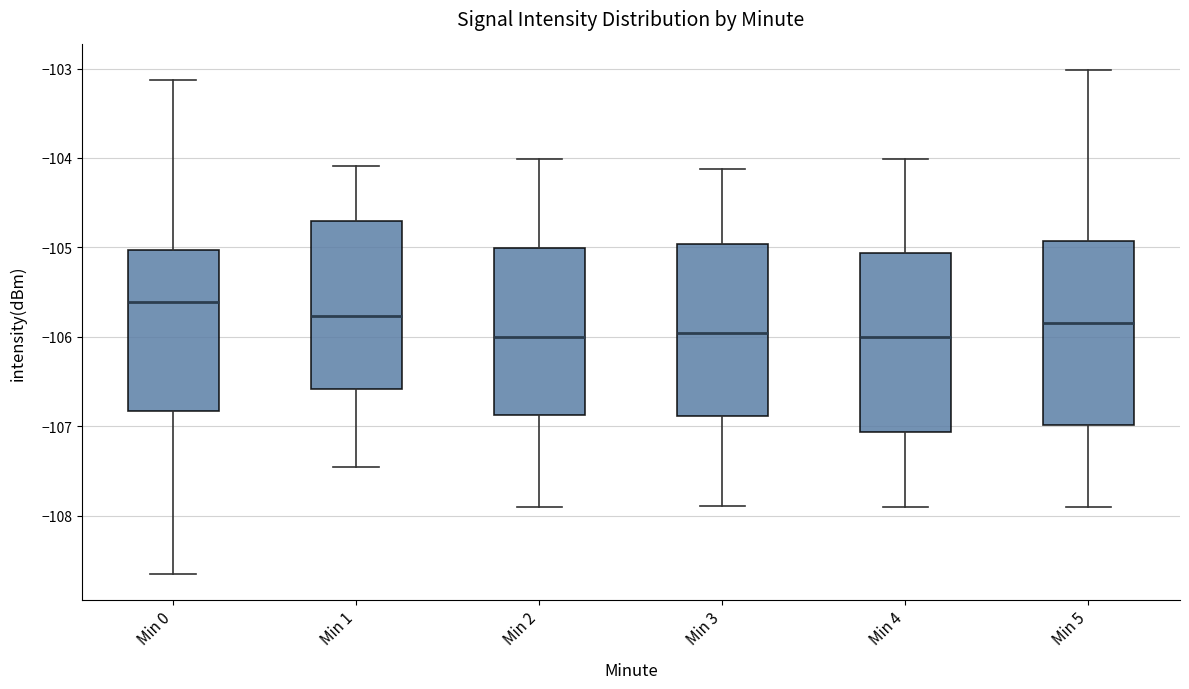

Which box has the highest median line?

Min 0